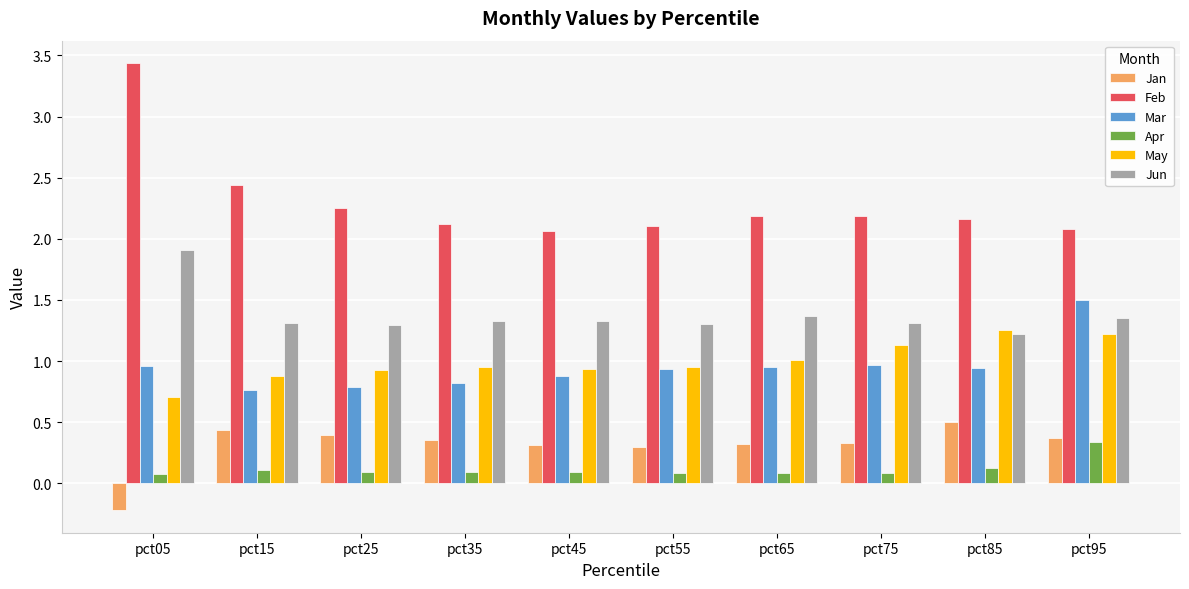

Is it true that Feb equals 1.2 at pct65?

False